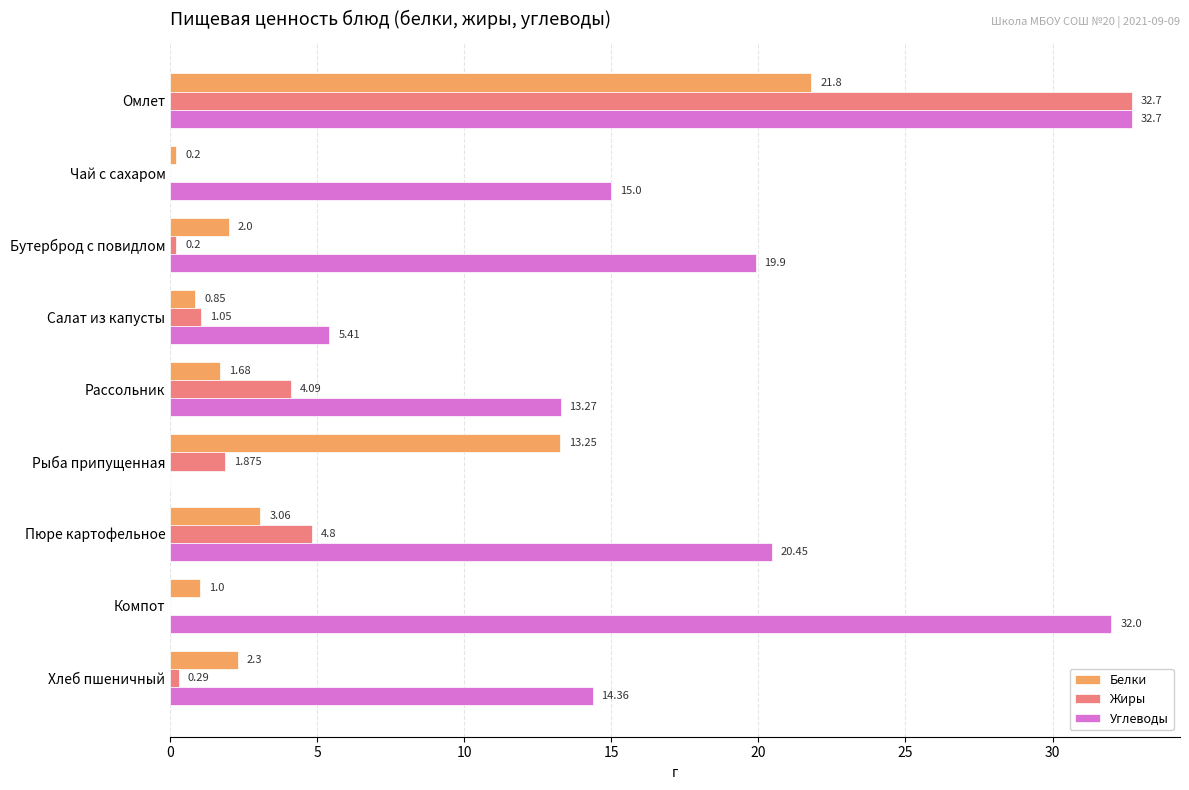

Where is Углеводы nearest to the value 16?

Чай с сахаром